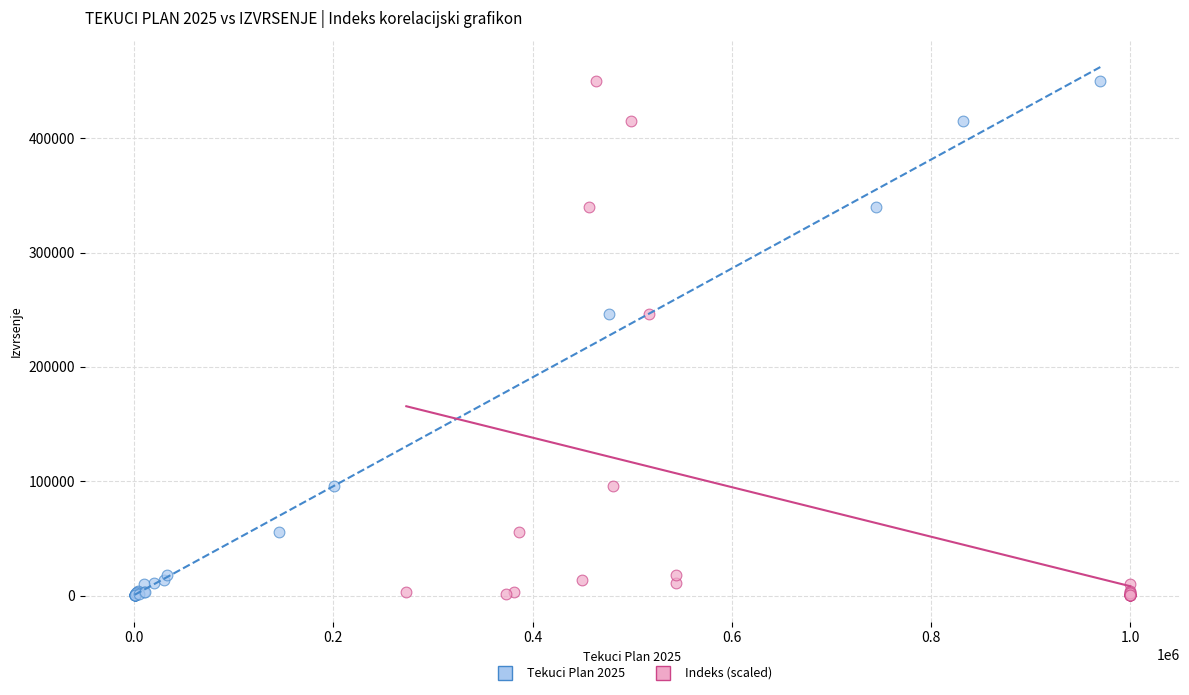

What are all the series names shown in the legend?

Tekuci Plan 2025, Indeks (scaled)